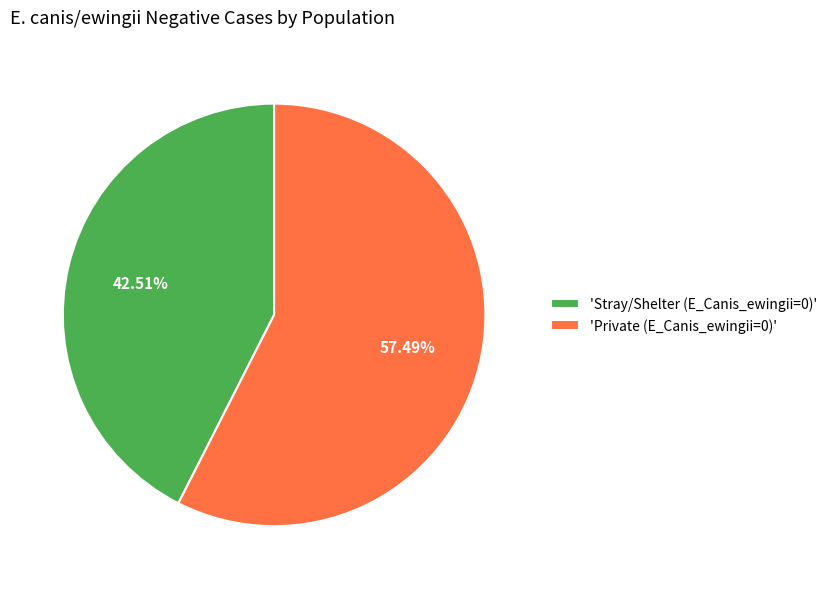

Which category has the smallest portion of the pie?

'Stray/Shelter (E_Canis_ewingii=0)'